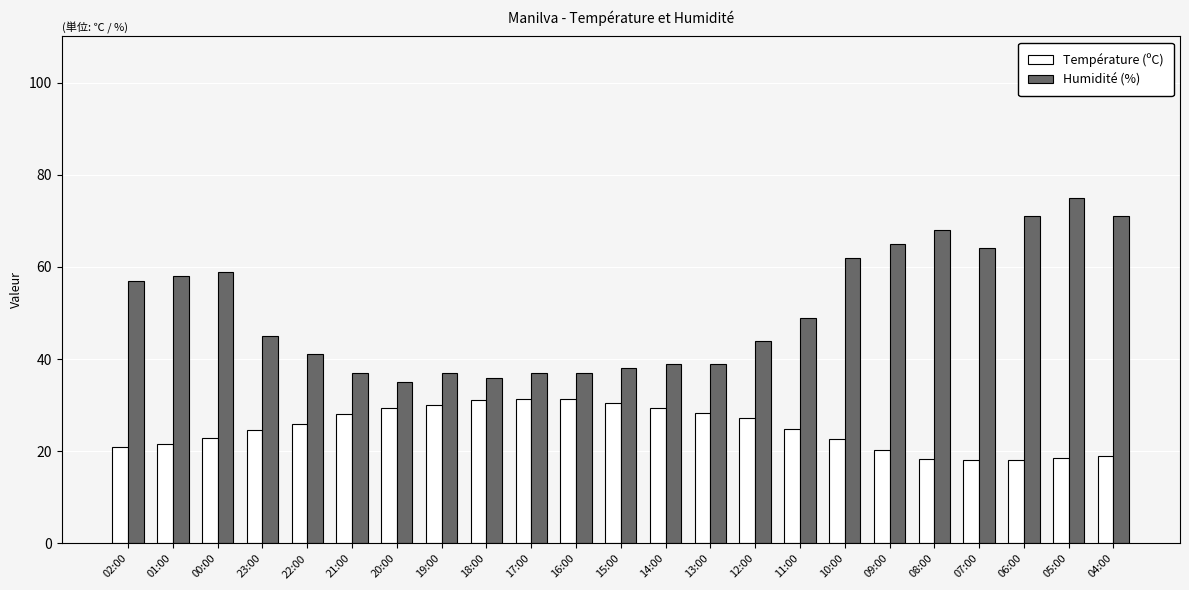

What is the label of the 11th bar from the left?

16:00